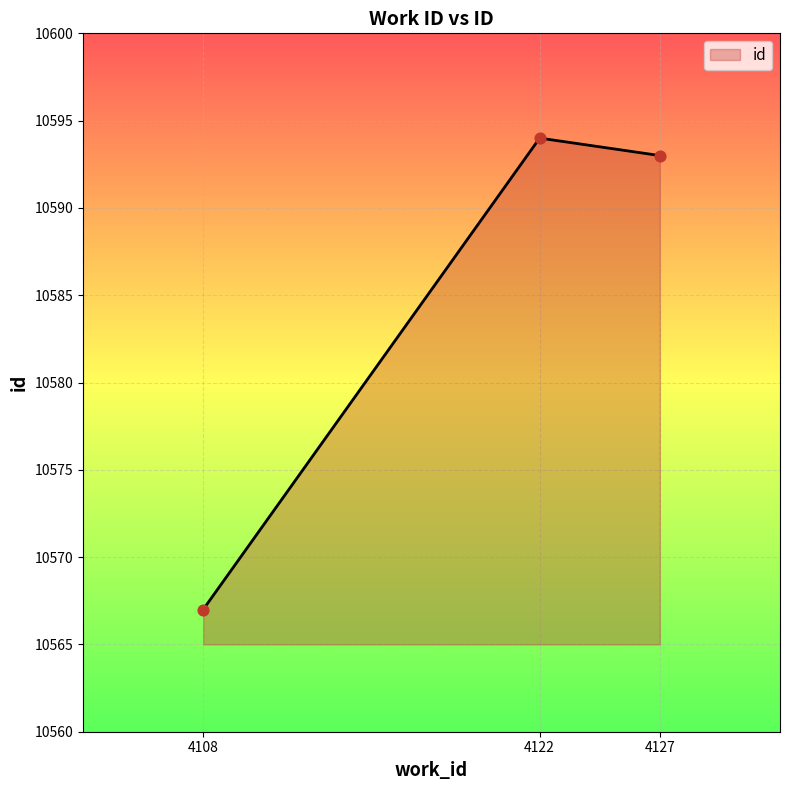

What is the minimum value for id?

10567.0